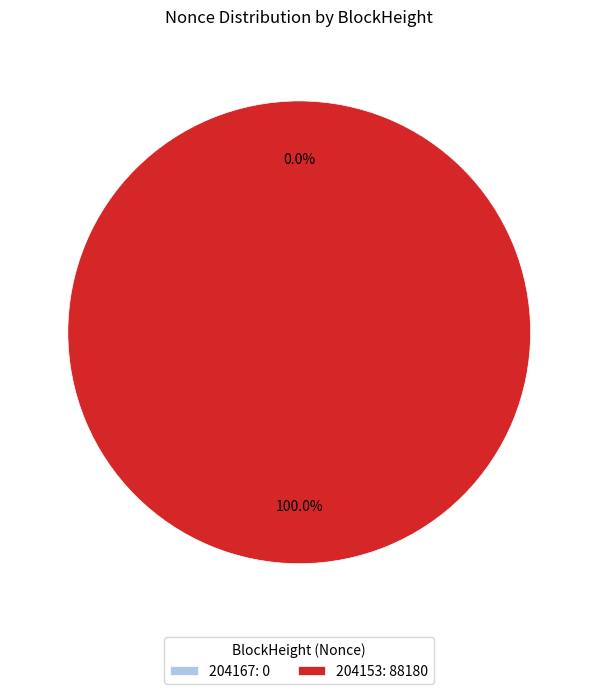

How many slices are in this pie chart?

2